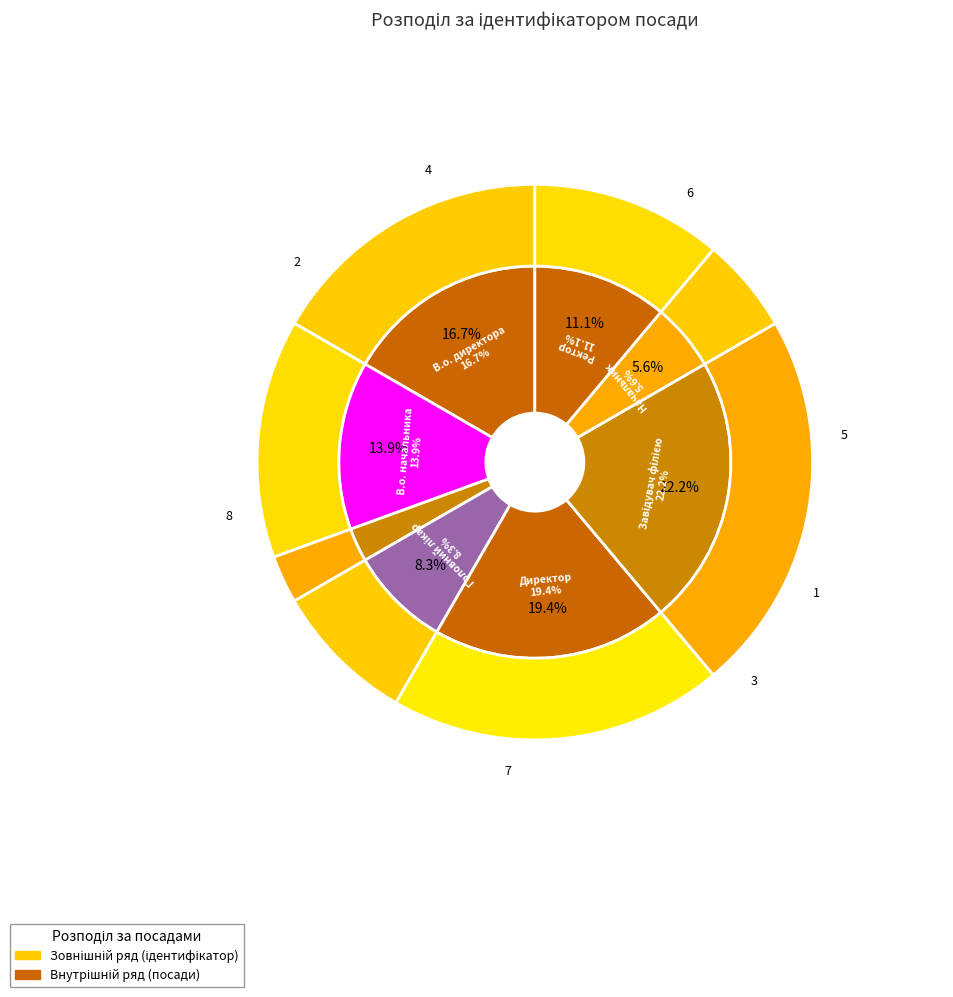

What percentage is NOT represented by Директор?

80.6%